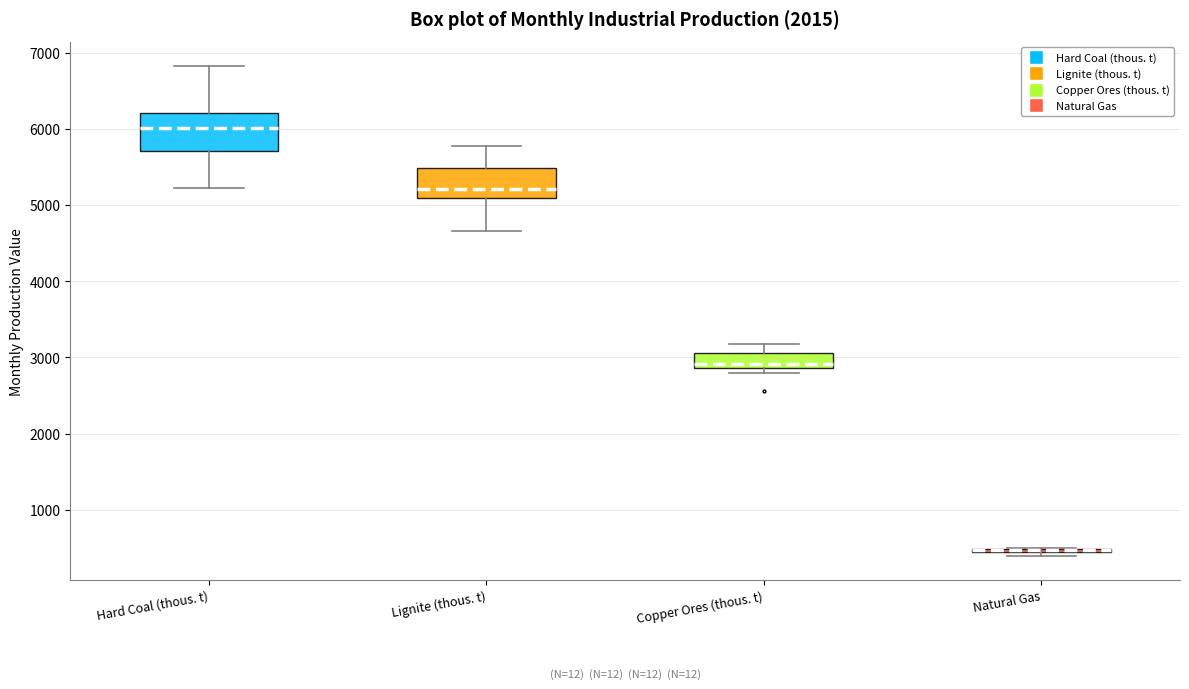

Comparing the boxes themselves (not the whiskers), which one is the tallest?

Hard Coal (thous. t)